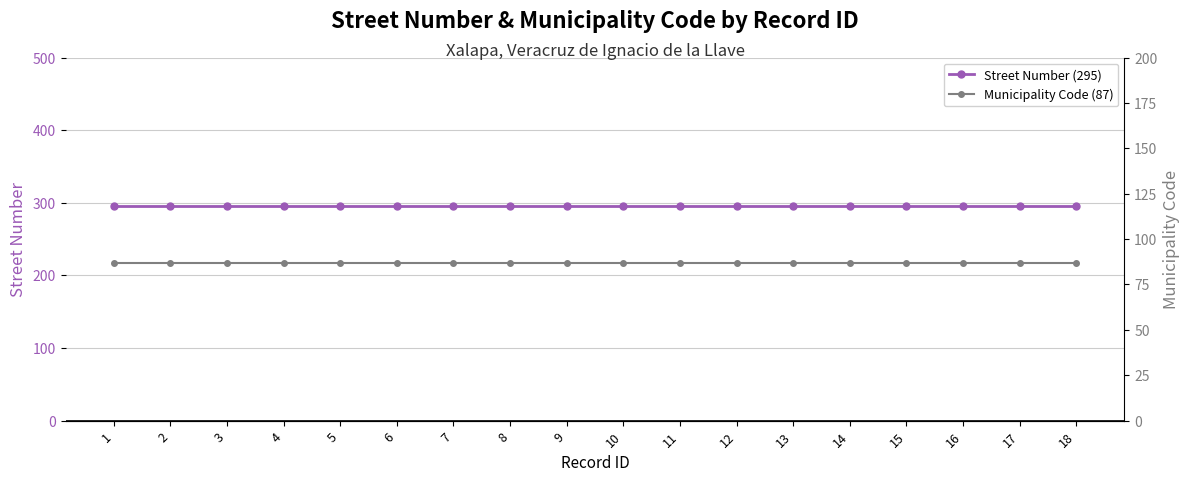

The Municipality Code (87) series shows 87 at 10. True or false?

True